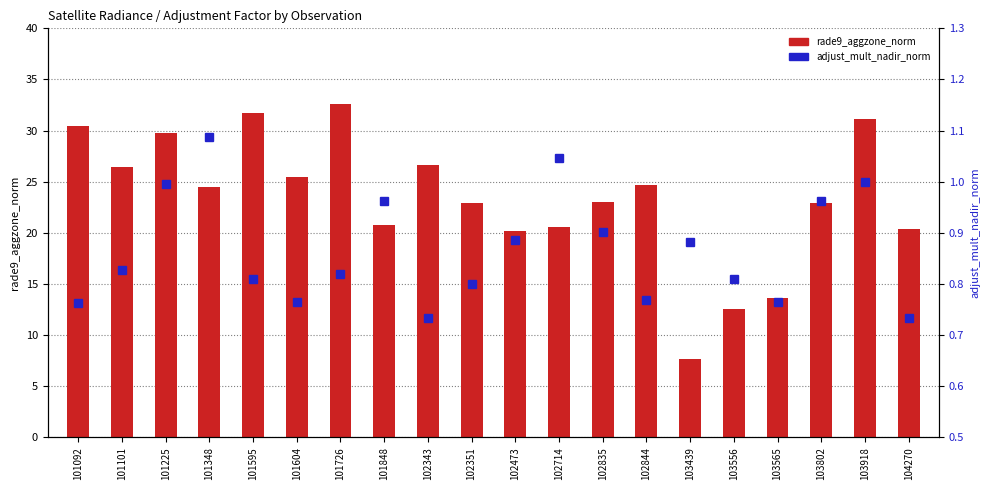

At how many categories does at least one series exceed 8?

19